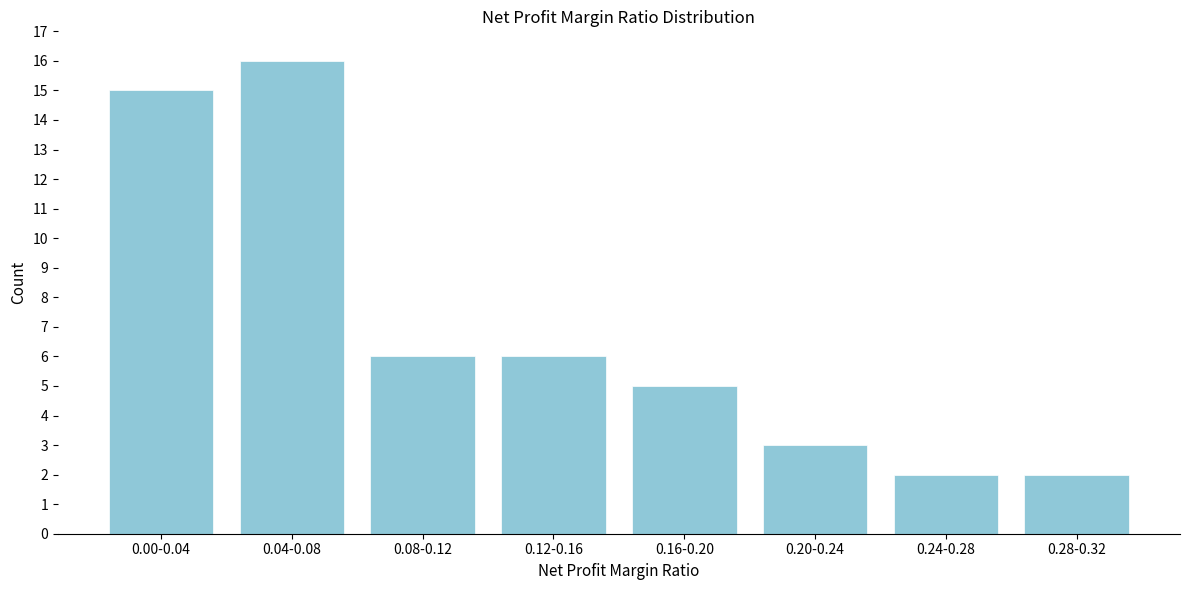

Reading right to left, what are all the values shown in this chart?

0.28-0.32=2	0.24-0.28=2	0.20-0.24=3	0.16-0.20=5	0.12-0.16=6	0.08-0.12=6	0.04-0.08=16	0.00-0.04=15